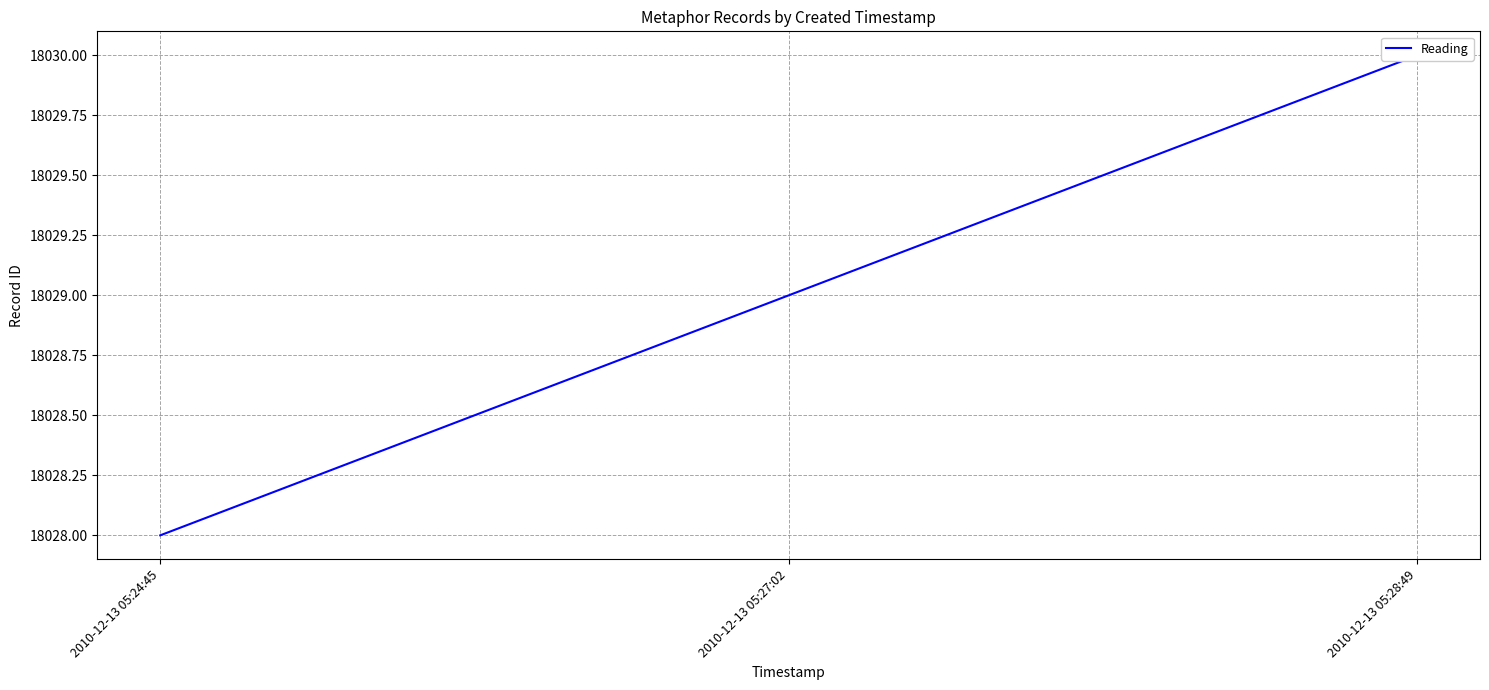

What position from the right is 2010-12-13 05:27:02?

2